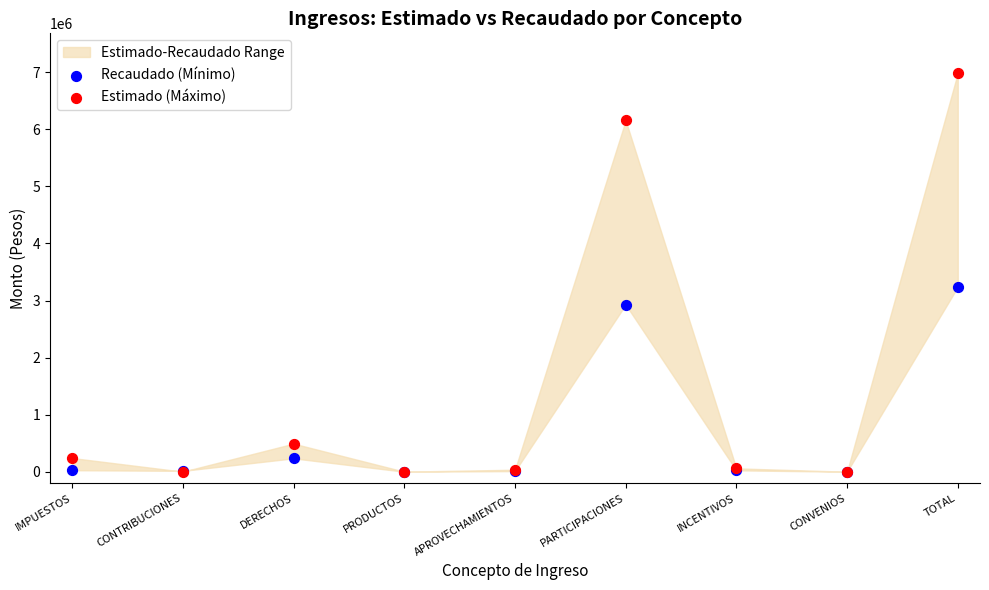

Which series has the largest Y range (max minus min)?

Estimado (Máximo)